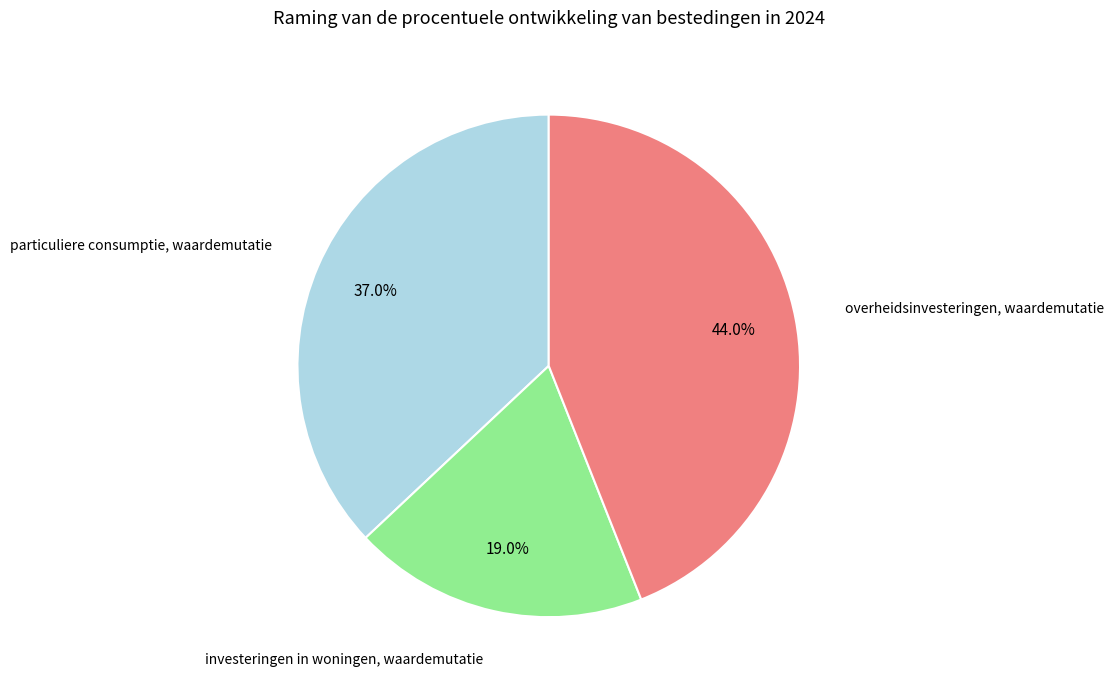

Does any single category account for the majority?

No